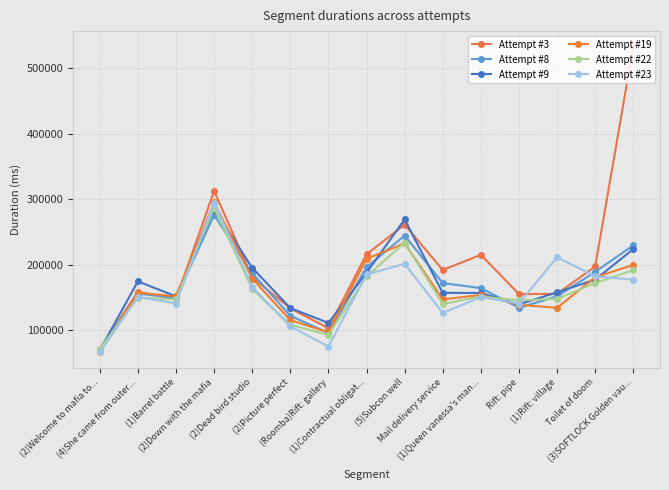

The Attempt #22 series shows 145326 at Rift: pipe. True or false?

True